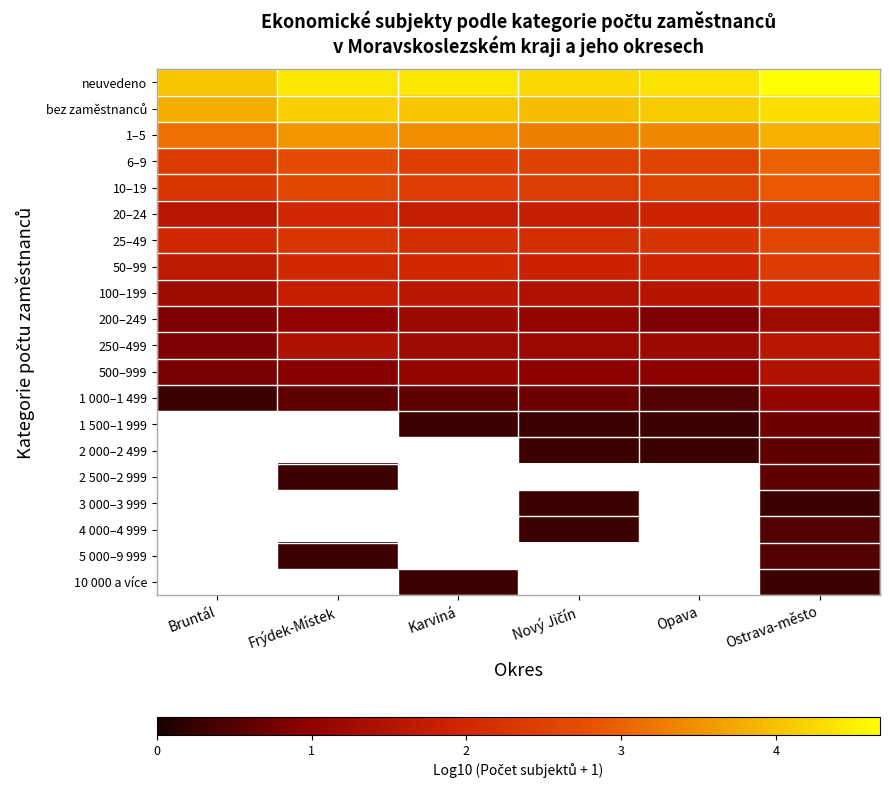

At how many categories does at least one series exceed 2?

6